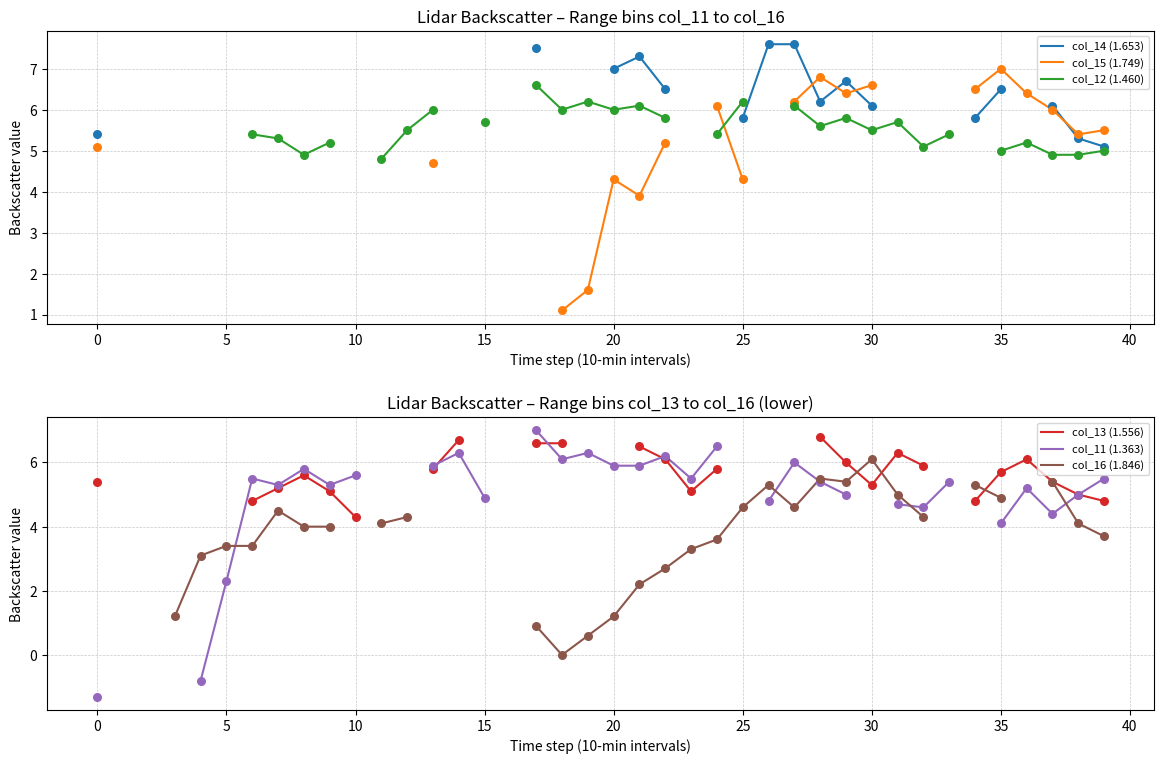

Which series reaches the maximum Y coordinate?

col_14 (1.653)